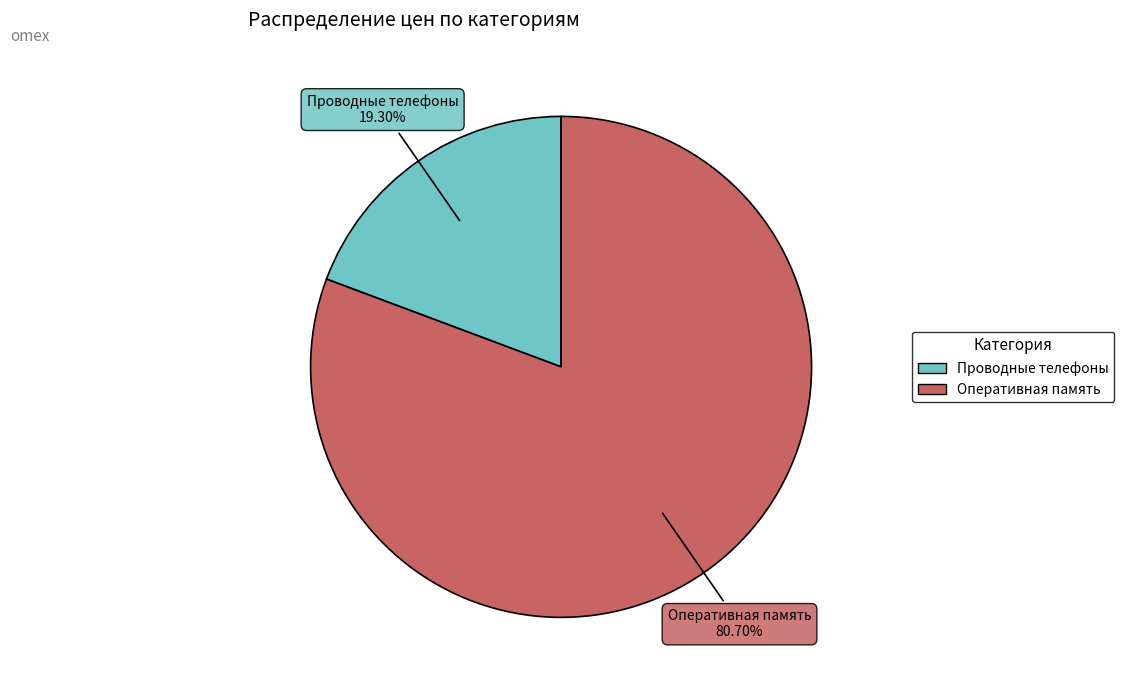

Rank the categories by value from highest to lowest.

Оперативная память, Проводные телефоны